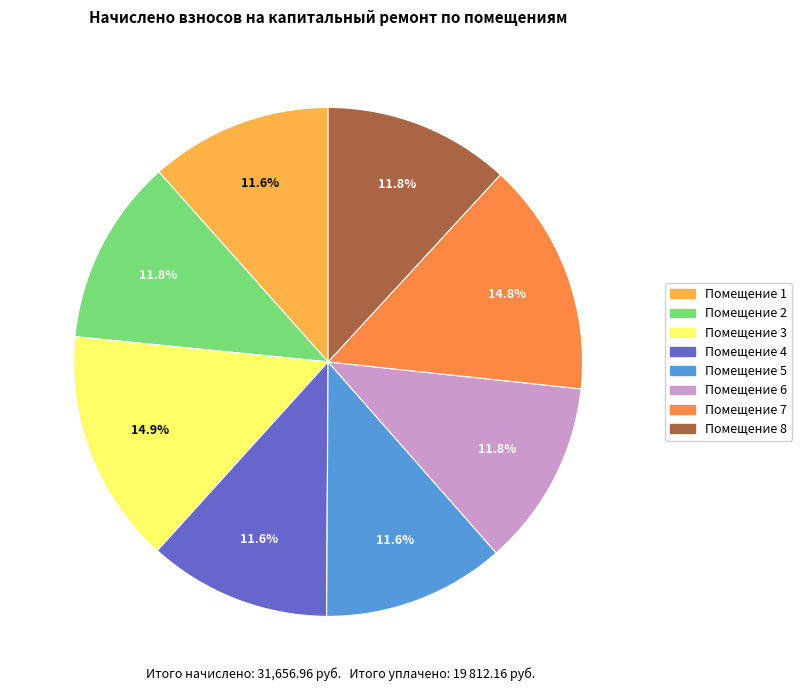

Count the number of slices in the pie.

8